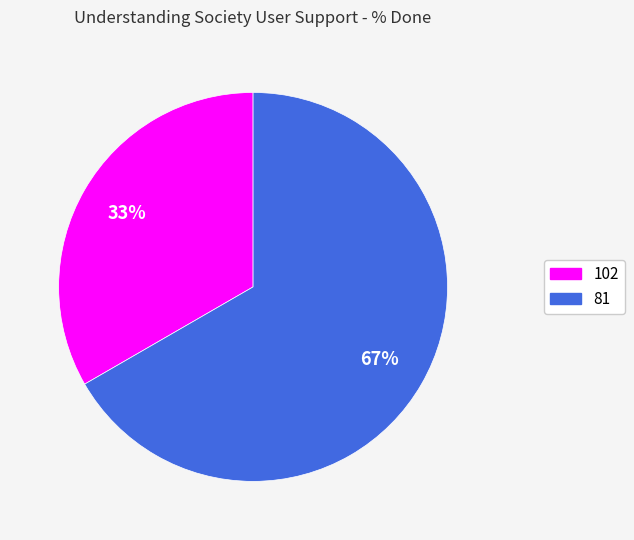

What is the ratio of the value at 102 to the value at 81?

0.5